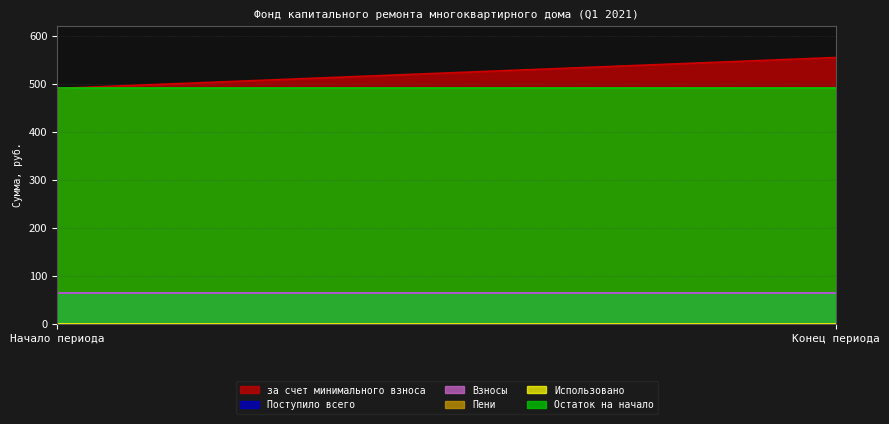

What is the total value across all series at Конец периода?

1172.9